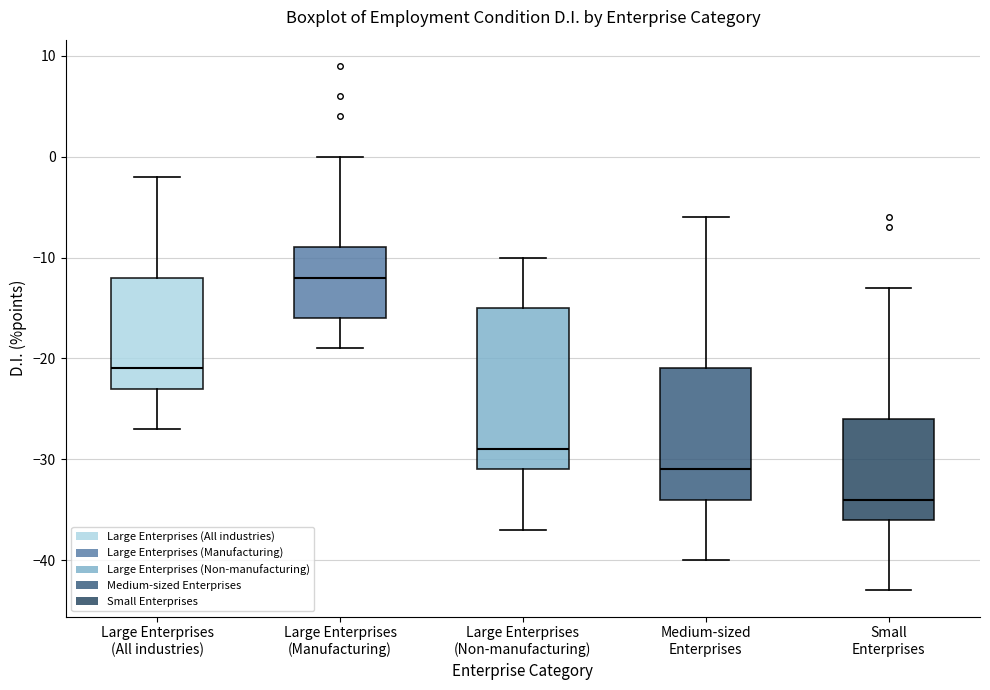

Reading left to right, transcribe this box plot: for each box, give where its median line is, the range the box spans, and where its two whiskers end, as read against the y-axis. The values are not printed on the chart, so give them approximately, as read against the axis.

Large Enterprises (All industries): median -21, box -23 to -12, whiskers -27 to -2
Large Enterprises (Manufacturing): median -12, box -16 to -9, whiskers -19 to 0
Large Enterprises (Non-manufacturing): median -29, box -31 to -15, whiskers -37 to -10
Medium-sized Enterprises: median -31, box -34 to -21, whiskers -40 to -6
Small Enterprises: median -34, box -36 to -26, whiskers -43 to -13